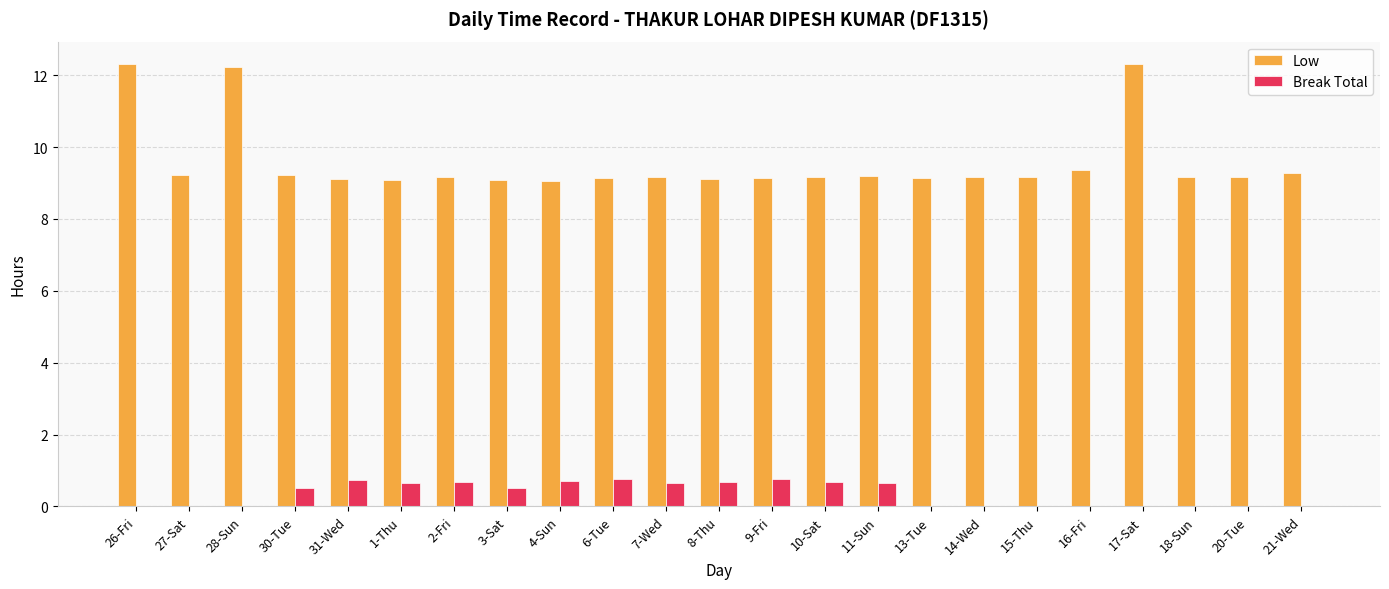

What is the total value across all series at 7-Wed?

9.8